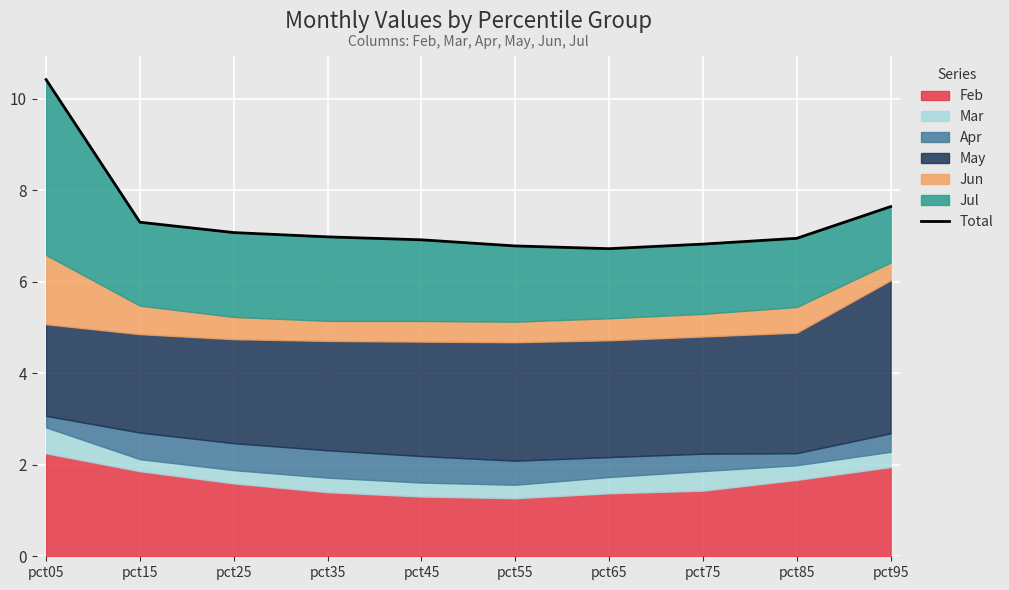

What is the maximum value shown in the chart?

10.4